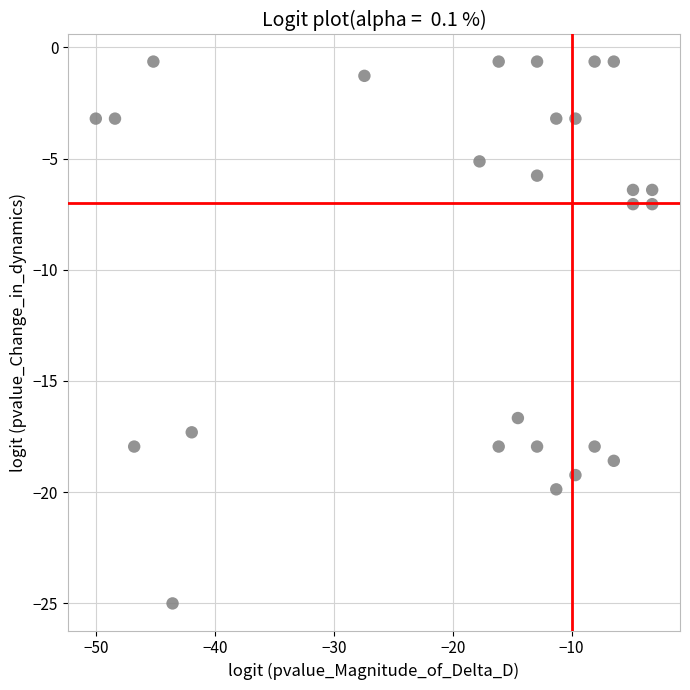

What Y value in the scatter plot is closest to -12?

-16.7